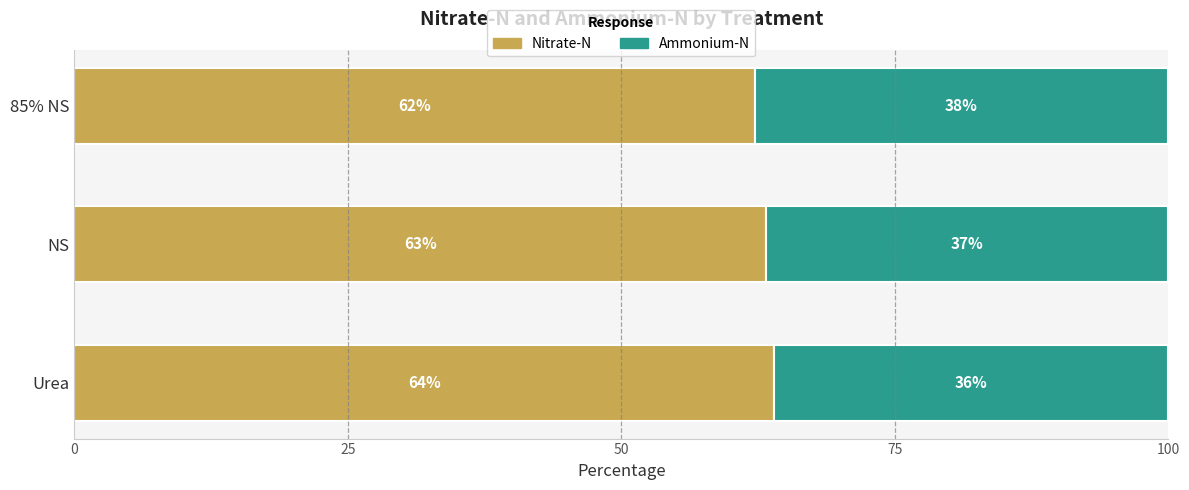

What are all the series names shown in the legend?

Nitrate-N, Ammonium-N